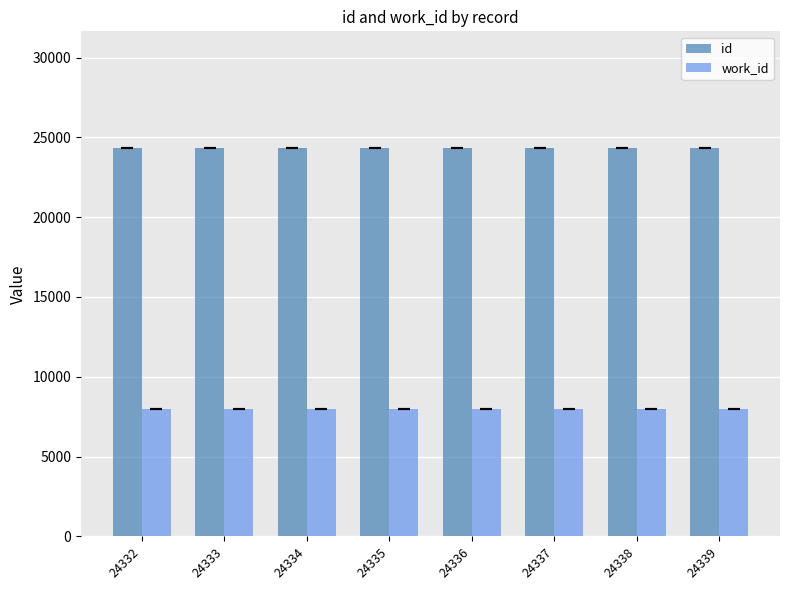

At how many categories does at least one series exceed 17279?

8